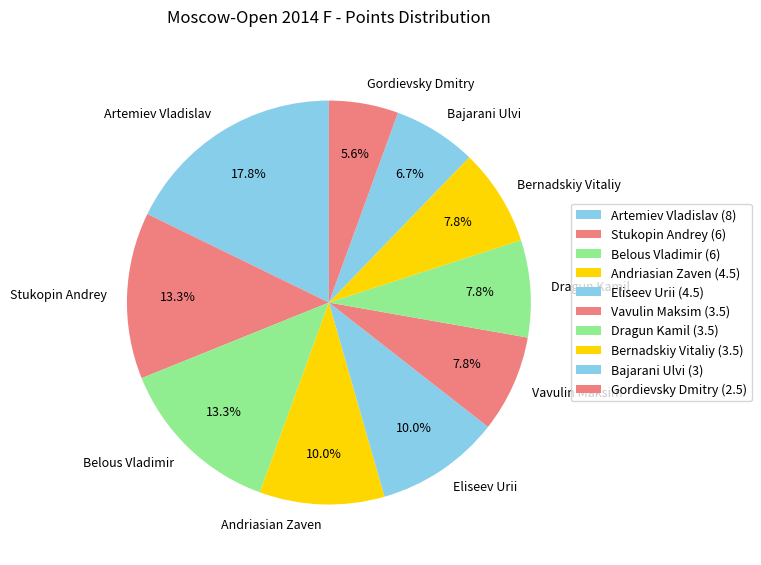

Which has a higher value, Andriasian Zaven or Artemiev Vladislav?

Artemiev Vladislav